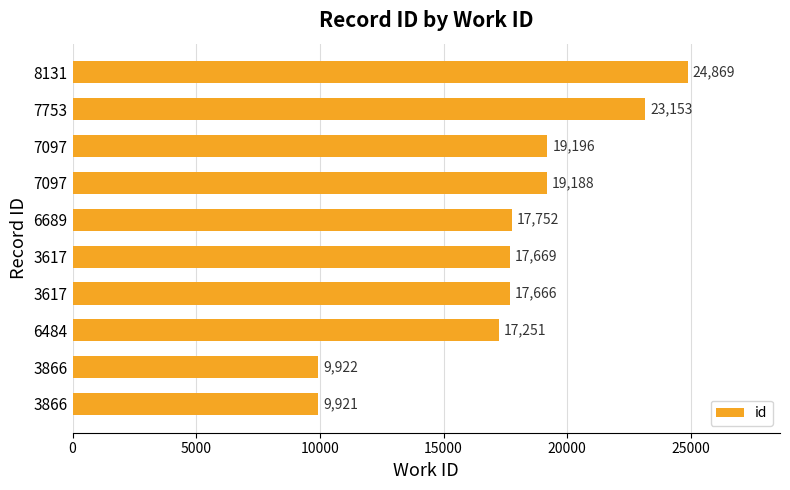

How many values are below 17752?

5